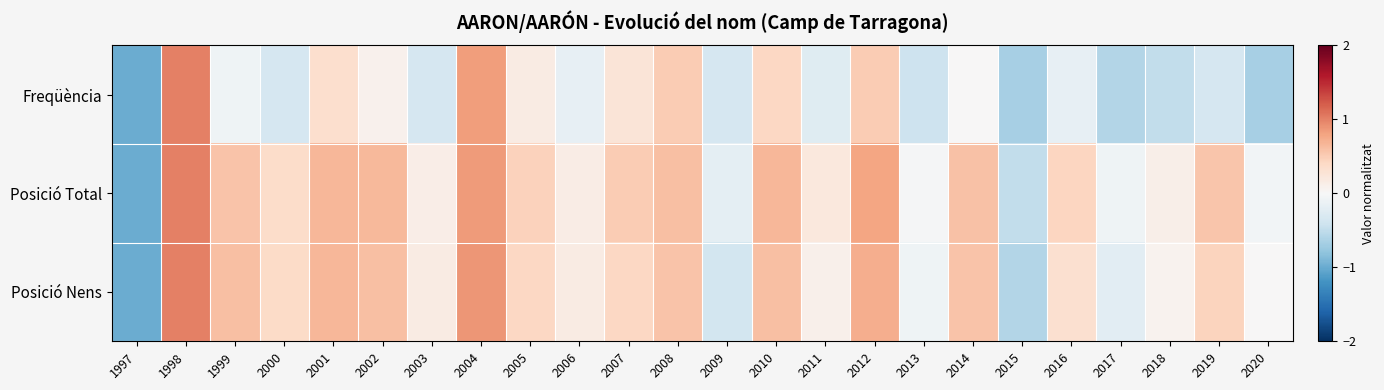

Which series has the widest spread of values?

Freqüència